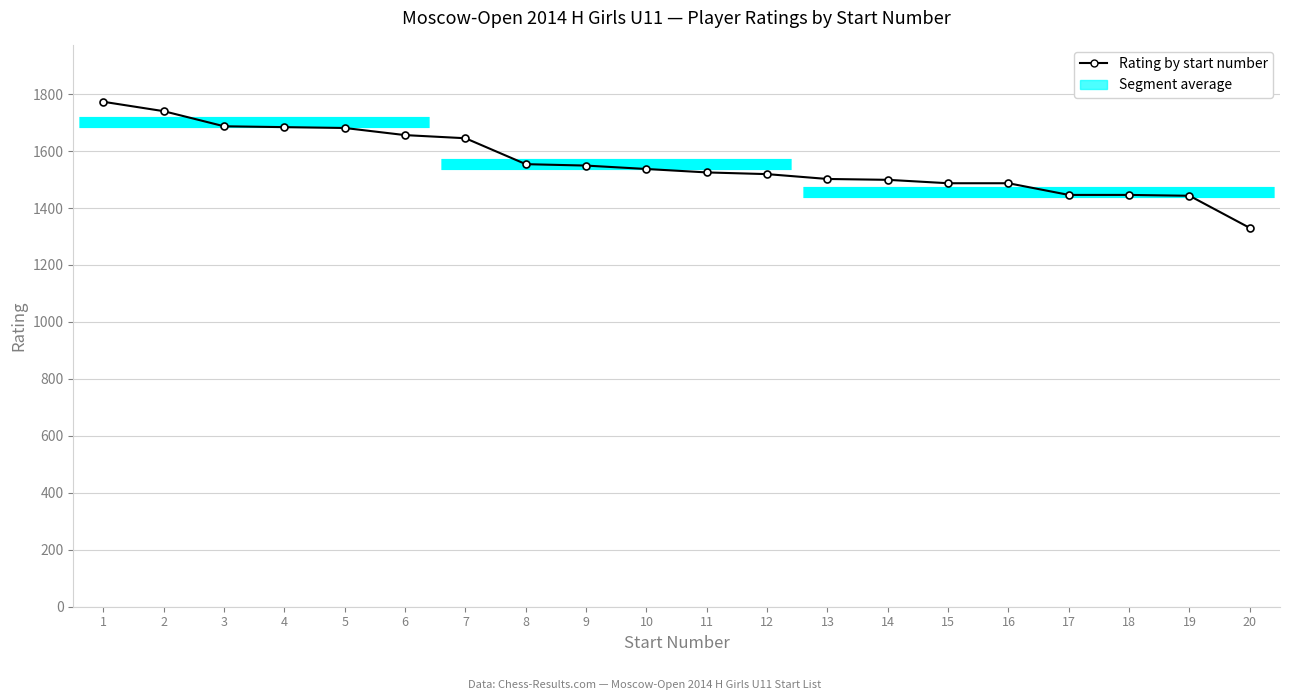

How many lines are shown in the chart?

1